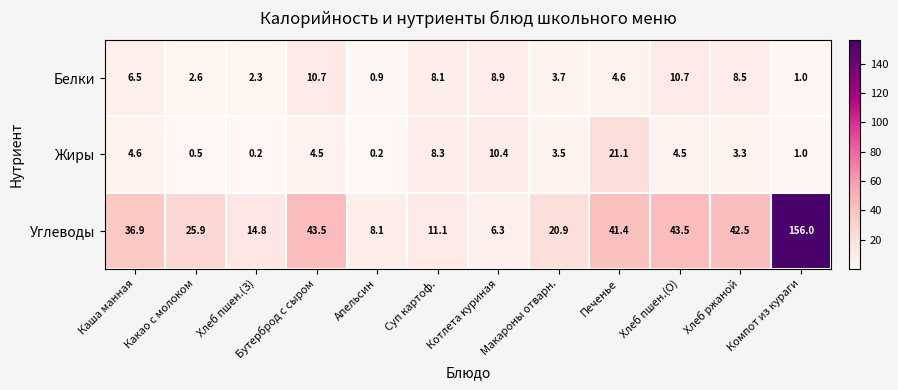

What is the average value of the Углеводы series?

37.6